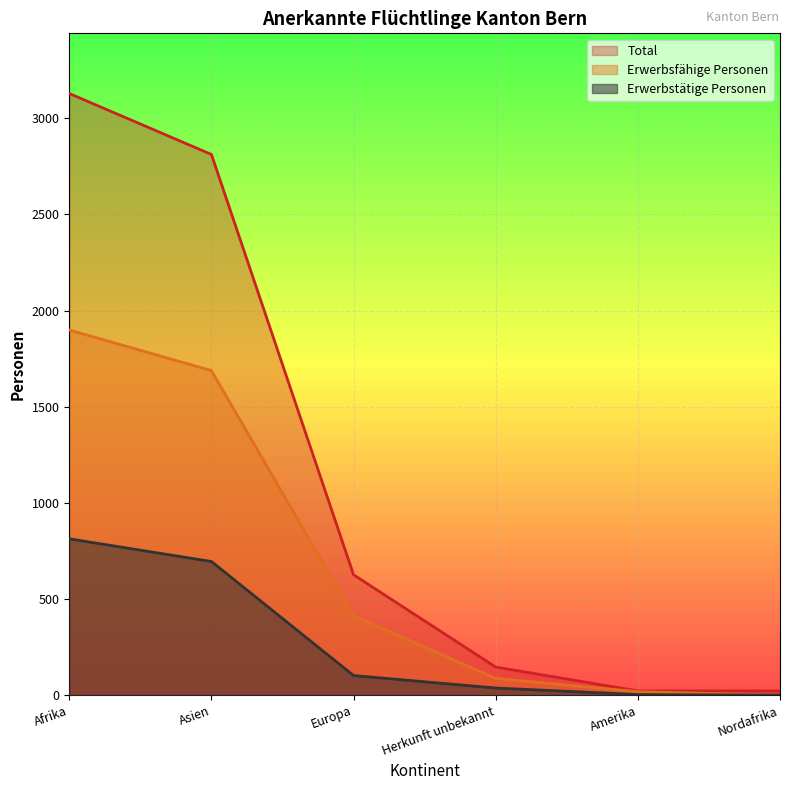

Count the number of data series in this chart.

3